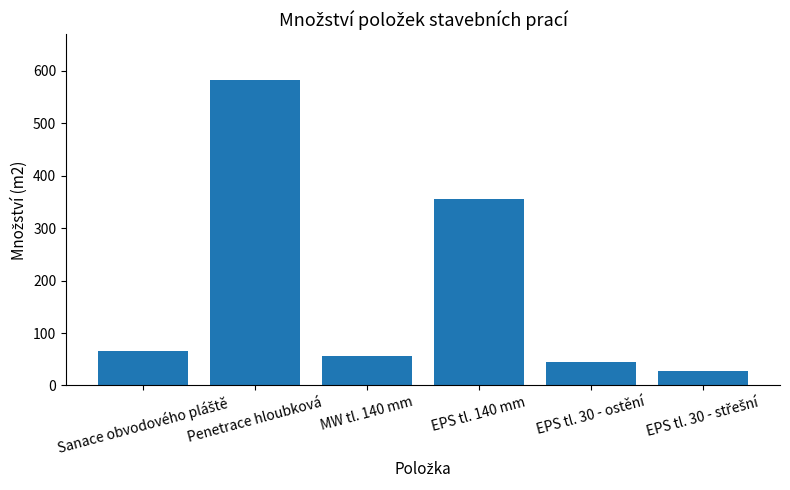

Count the number of categories in the chart.

6